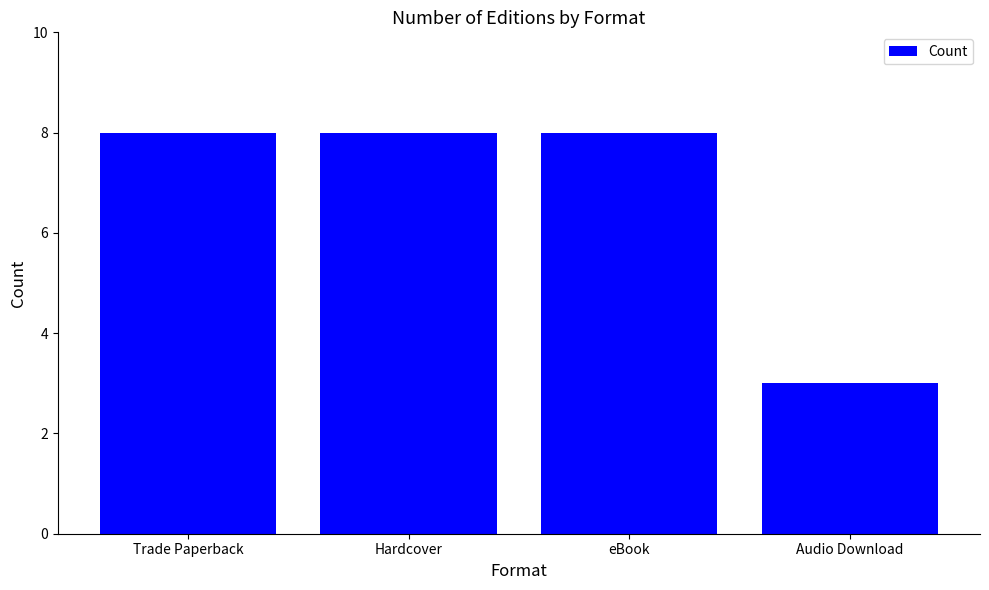

How many bars are there in total?

4